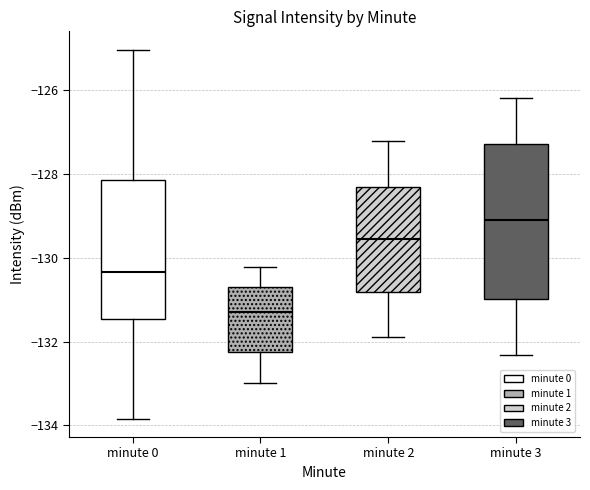

Which box has the lowest median line?

minute 1